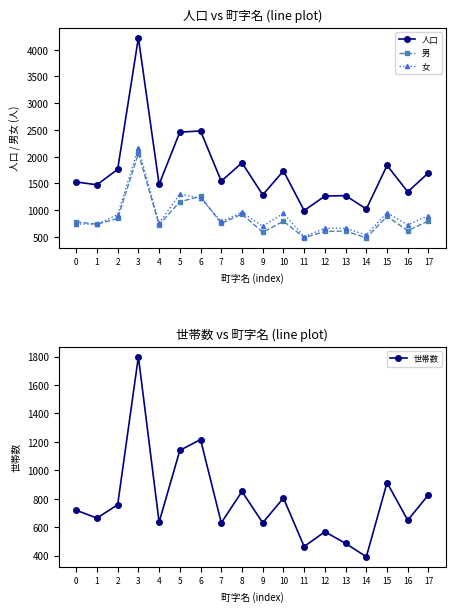

How many interior local peaks does the 男 series have?

6